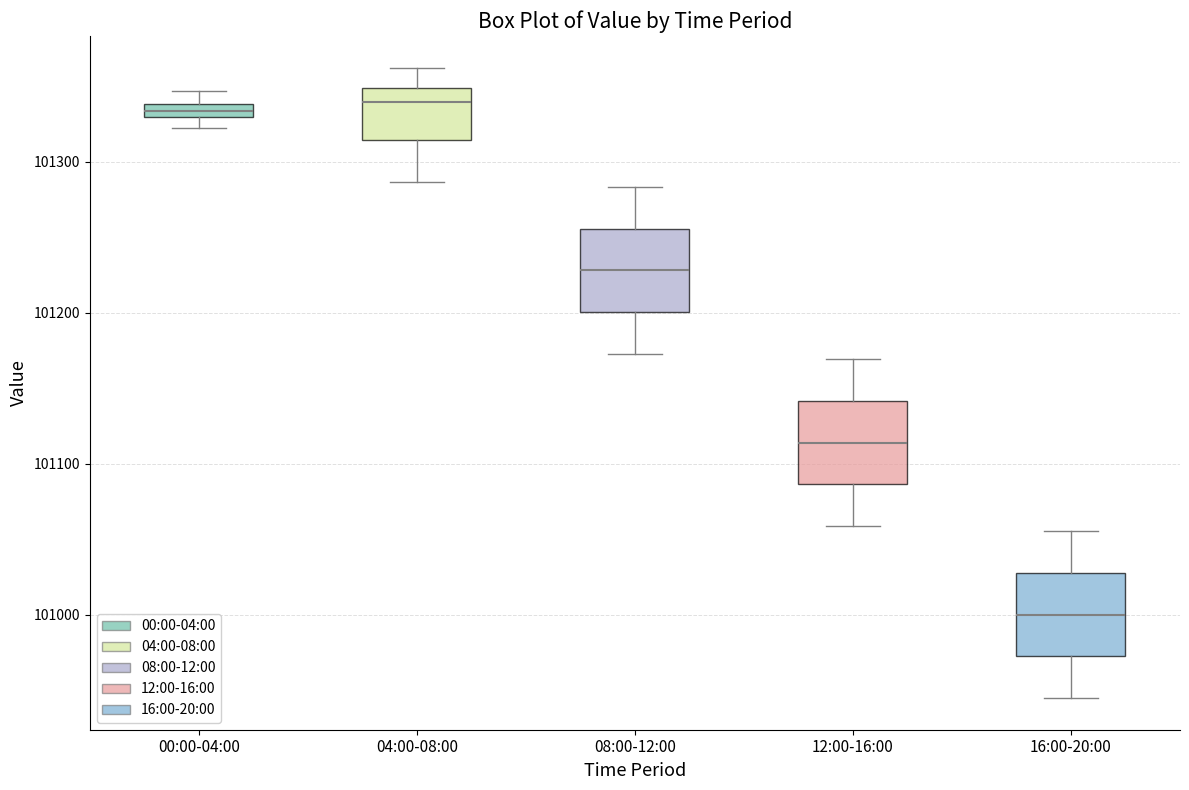

Where is the upper edge of the box for 12:00-16:00 on the y-axis? The values are not printed on the chart, so give them approximately, as read against the axis.

101140